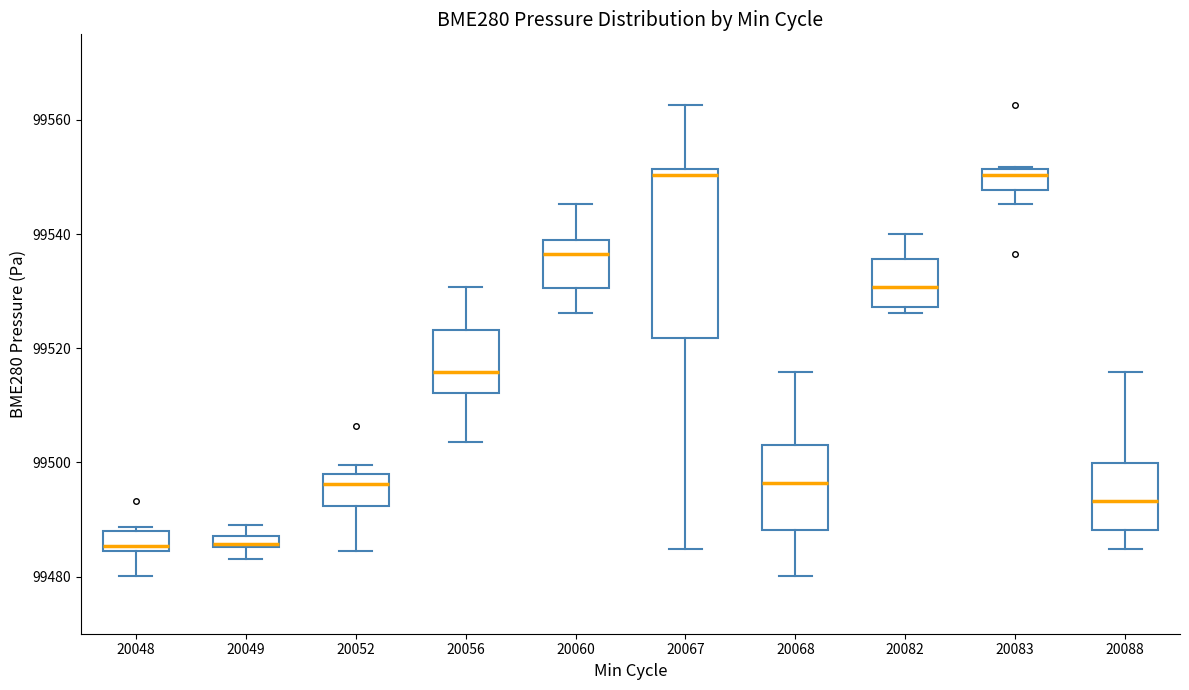

Comparing the boxes themselves (not the whiskers), which one is the tallest?

20067